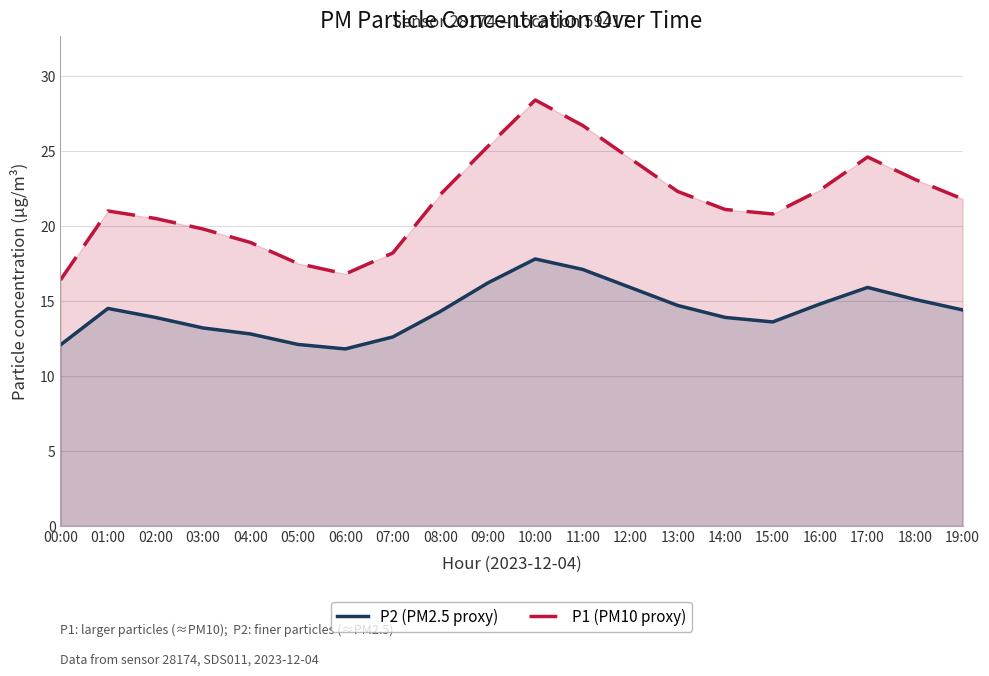

What position from the right is 10:00?

10